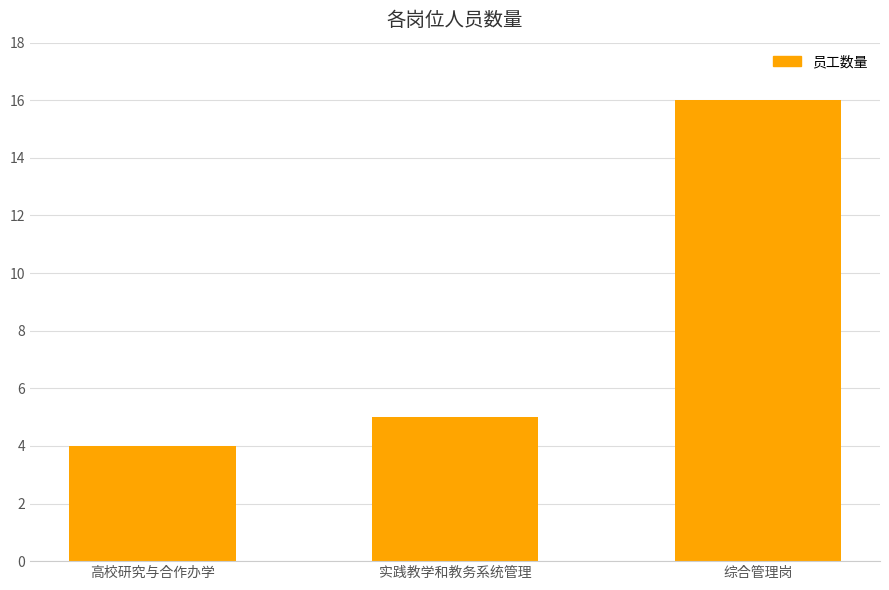

What position from the left is 综合管理岗?

3